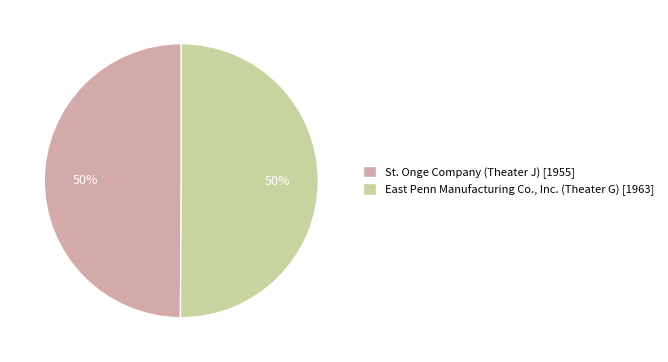

The St. Onge Company (Theater J) slice represents 50% of the pie. True or false?

True